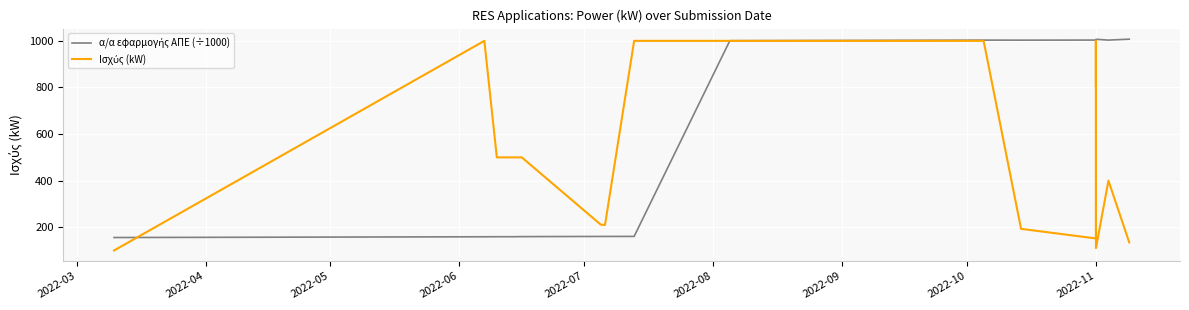

Is the value of Ισχύς (kW) at 2022-03 greater than the value of α/α εφαρμογής ΑΠΕ (÷1000) at 11?

No